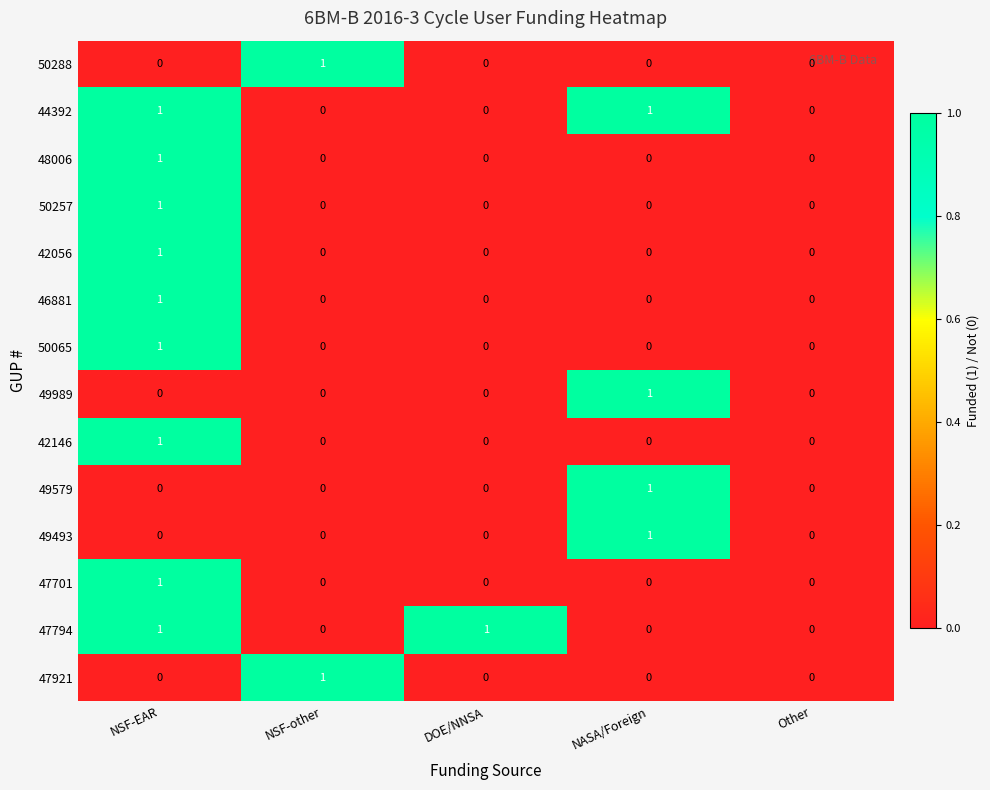

Which category has the highest value in the 49579 series?

NASA/Foreign